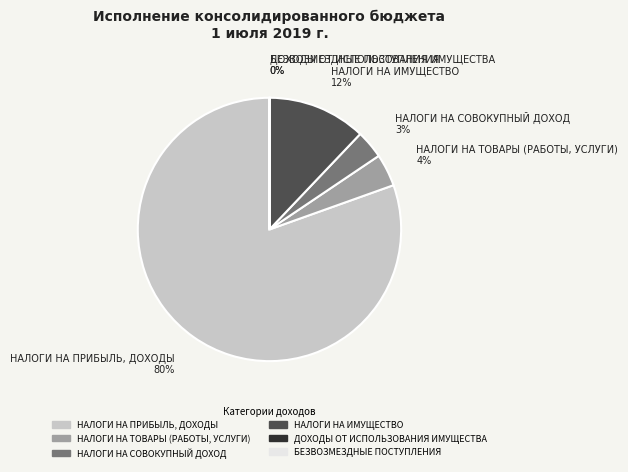

Which has a higher value, НАЛОГИ НА СОВОКУПНЫЙ ДОХОД or НАЛОГИ НА ПРИБЫЛЬ, ДОХОДЫ?

НАЛОГИ НА ПРИБЫЛЬ, ДОХОДЫ